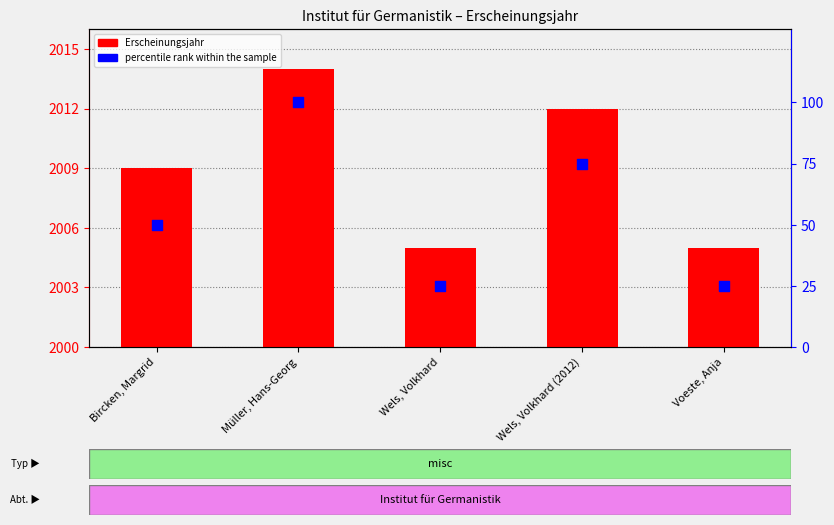

What is the total value across all series at Wels, Volkhard?

2030